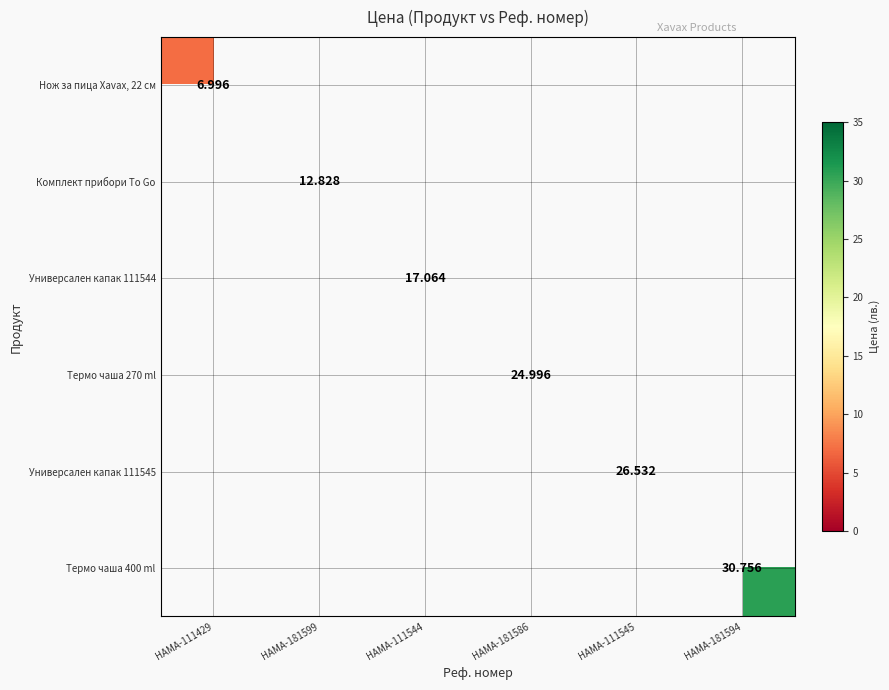

At how many categories does at least one series exceed 20?

3